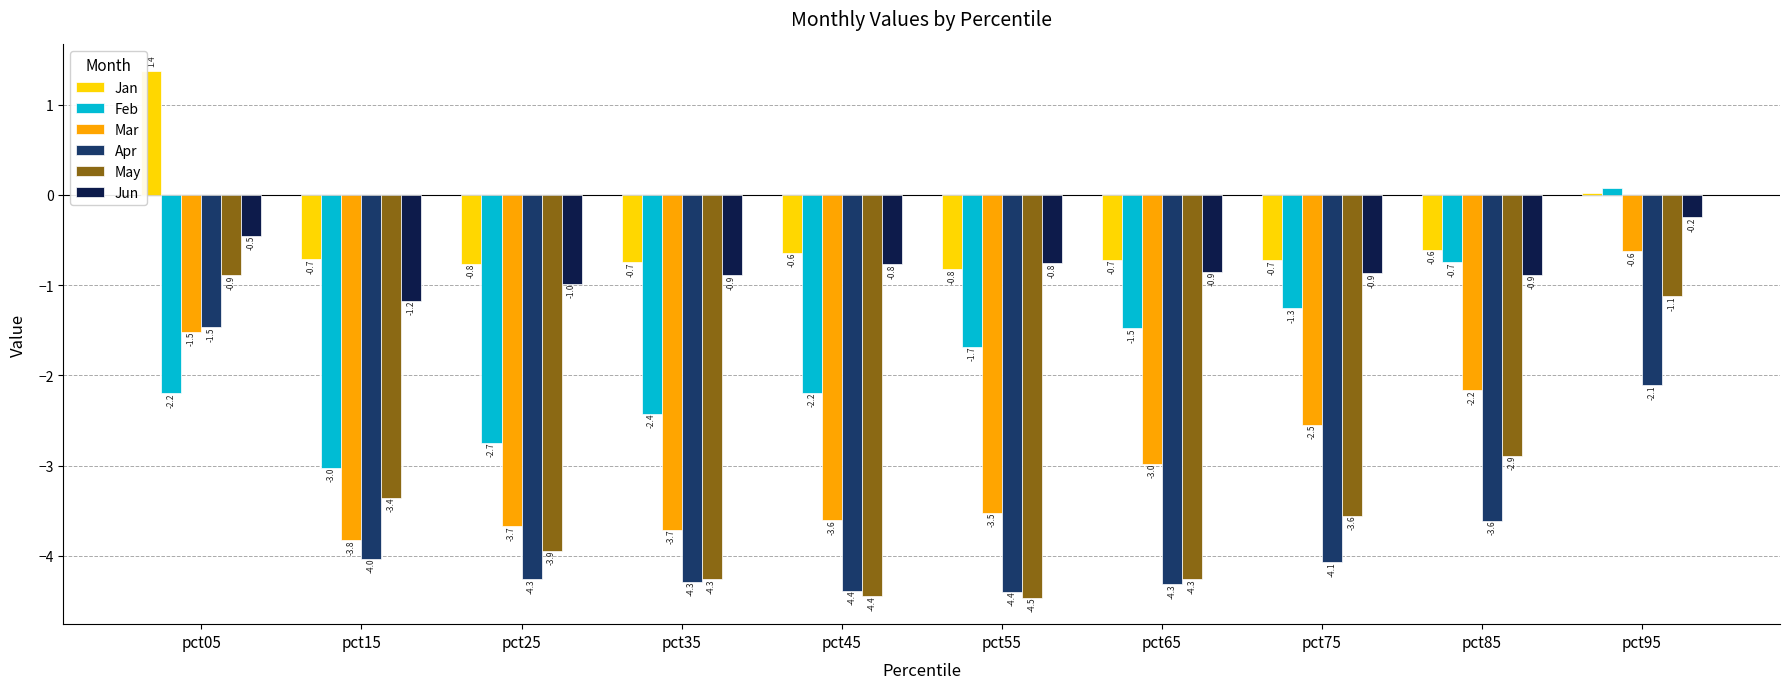

At pct15, list the series in order from largest to smallest.

Jan, Jun, Feb, May, Mar, Apr